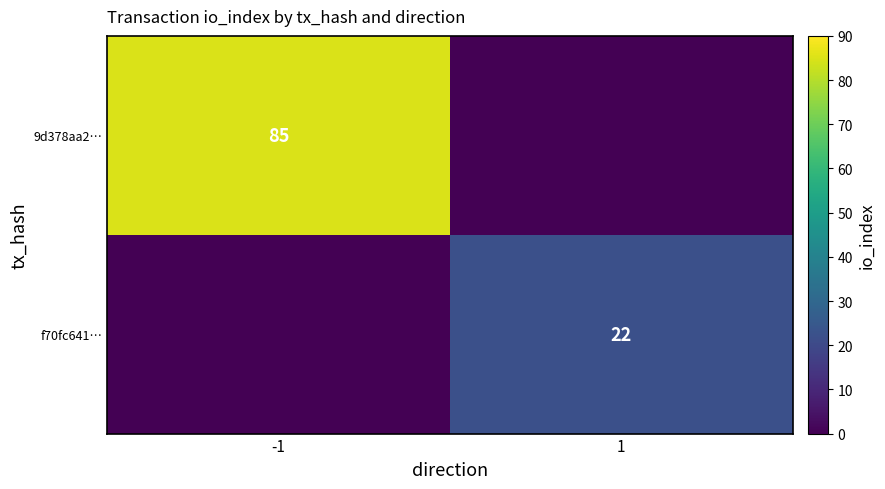

The value of 9d378aa2… at -1 is 85. True or false?

True